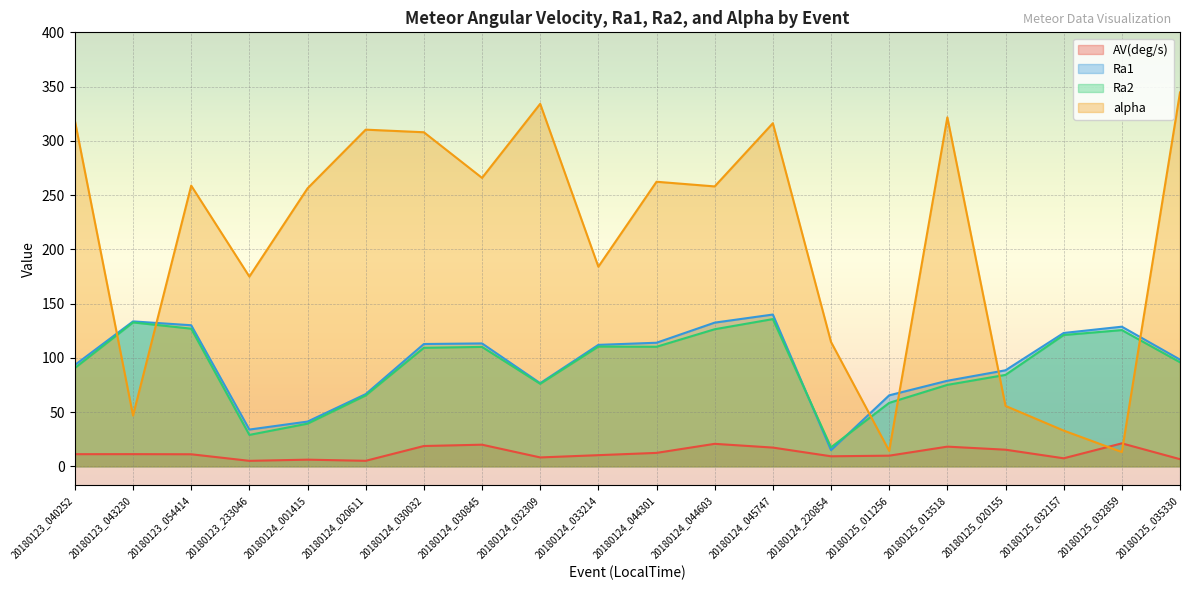

Is the value of AV(deg/s) at 20180124_020611 greater than the value of Ra2 at 20180124_044301?

No